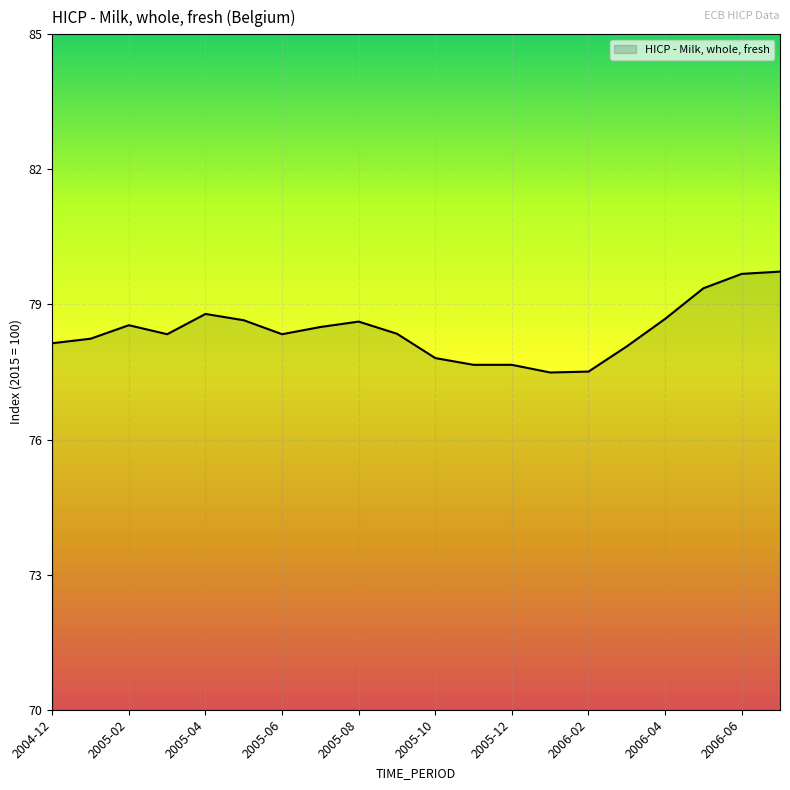

What is the sum of all values?

1568.2